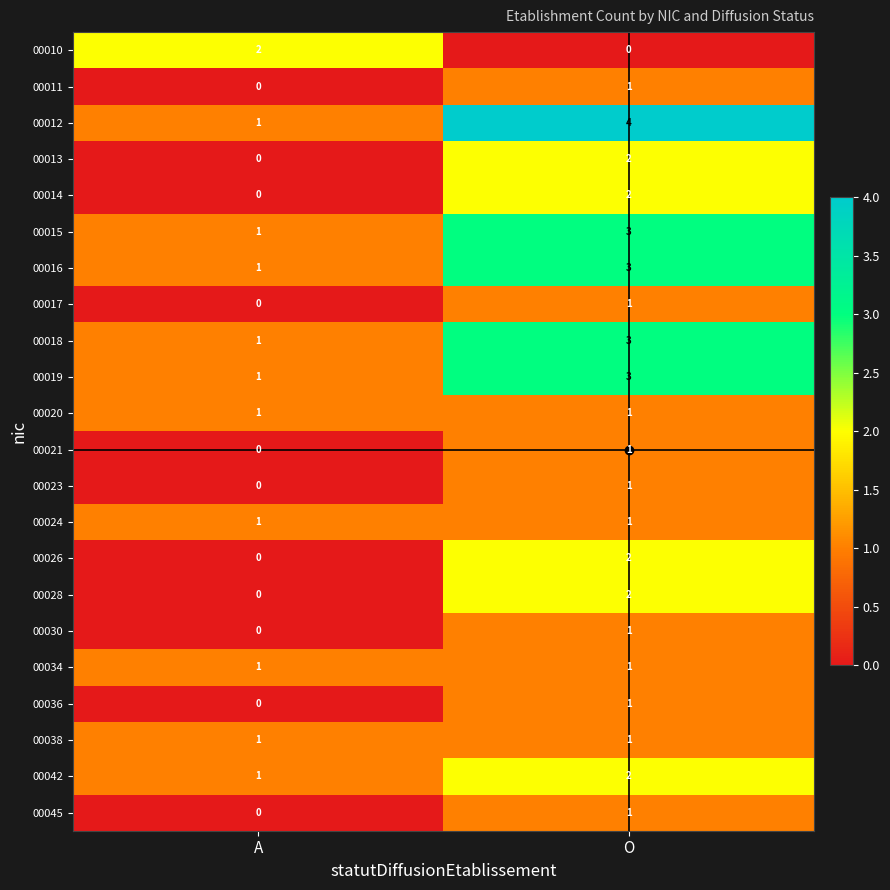

The value of 00019 at A is 2. True or false?

False